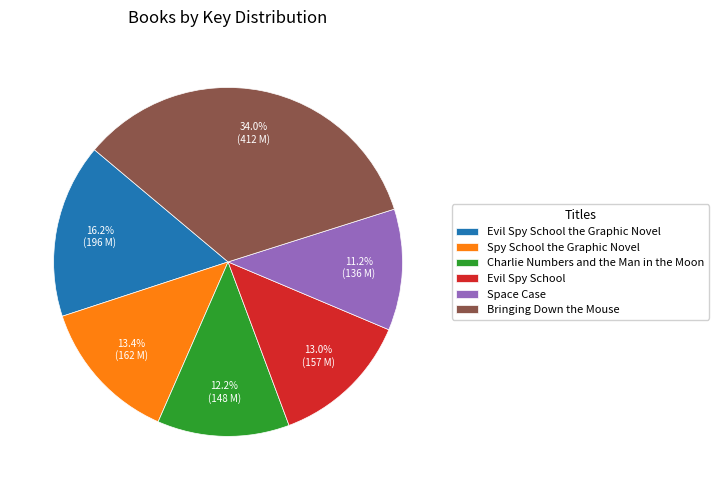

Is it true that Space Case is 11% of the pie?

True